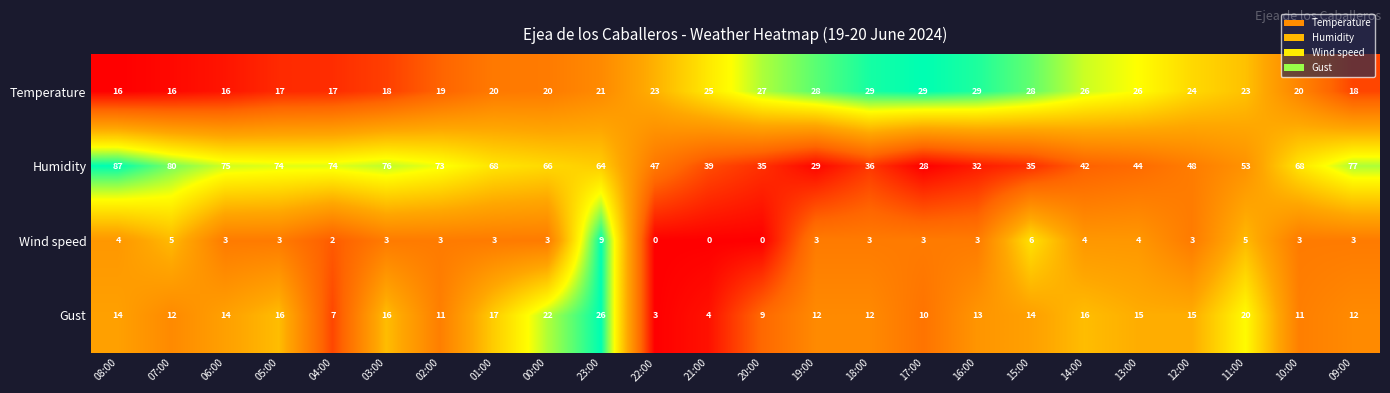

At 21:00, list the series in order from largest to smallest.

Humidity, Temperature, Gust, Wind speed